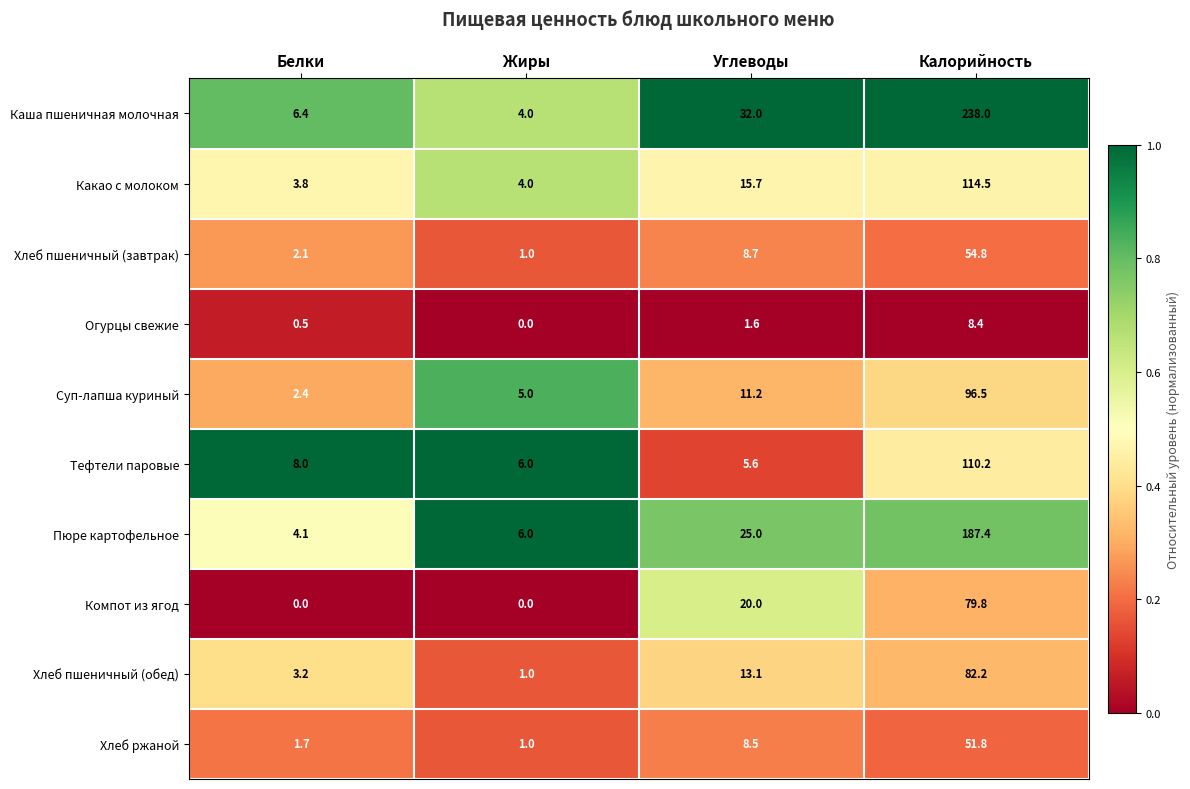

Which series has the widest spread of values?

Каша пшеничная молочная